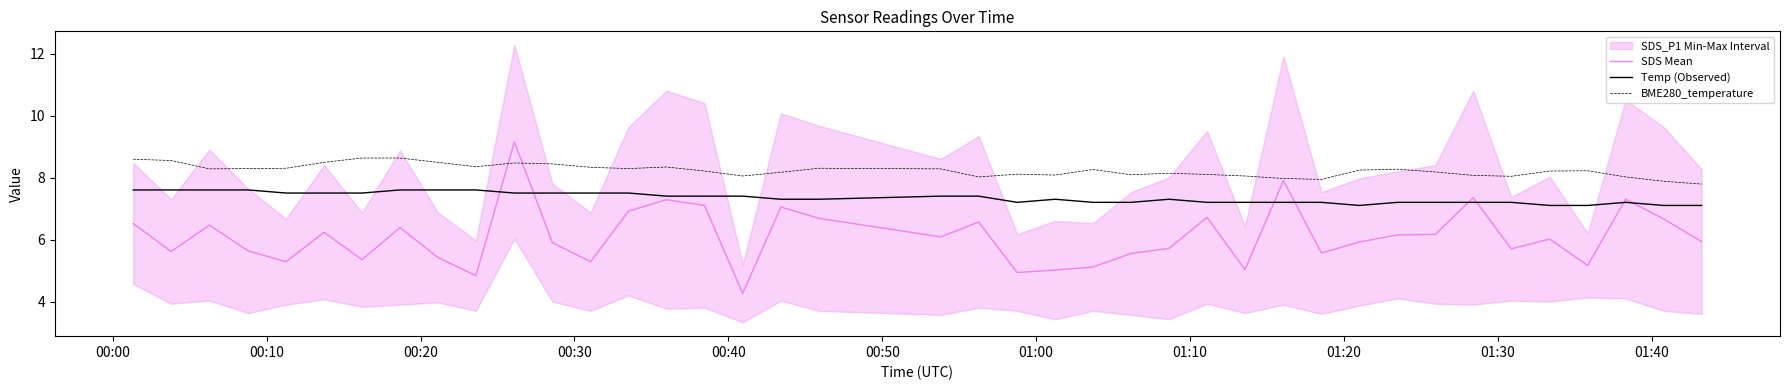

True or false: BME280_temperature and Temp (Observed) intersect in this chart.

False